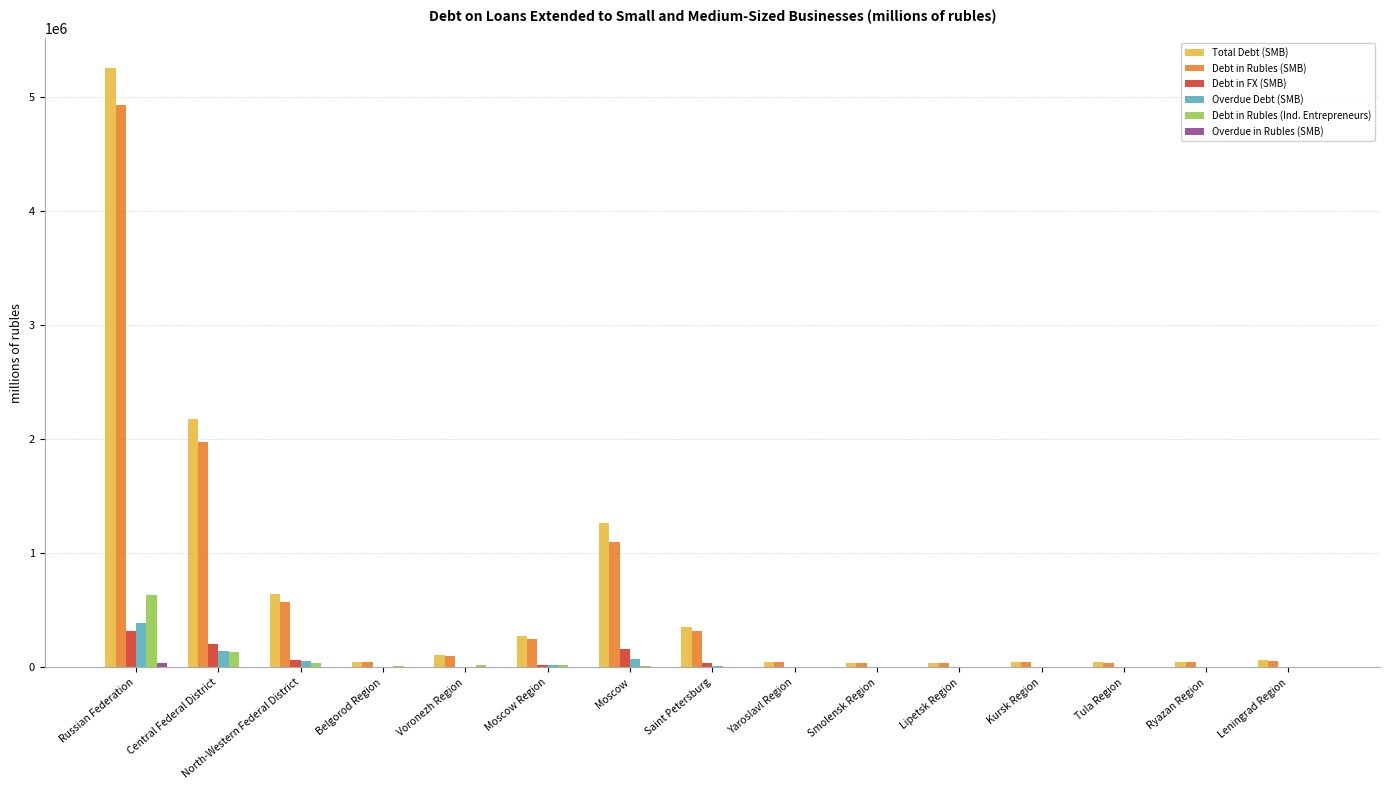

Which series has the largest total across all categories?

Total Debt (SMB)